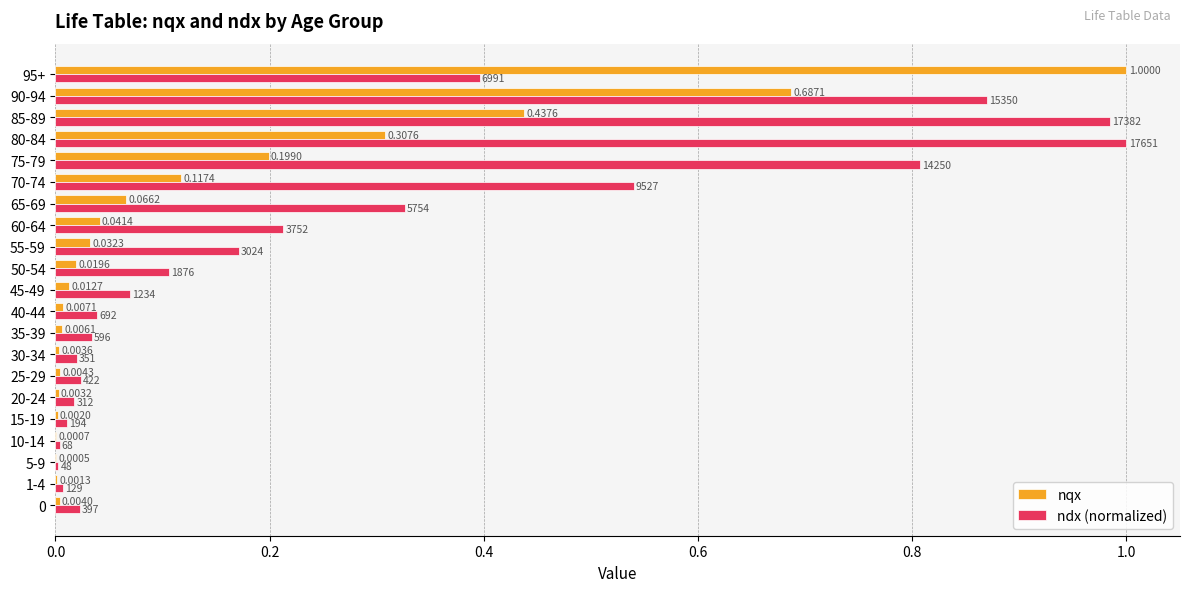

Which series has the largest range (max minus min)?

nqx